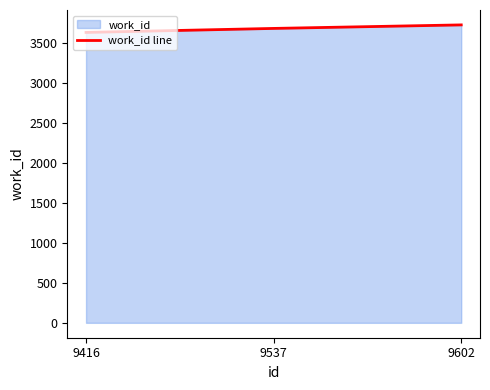

What is the minimum value shown in the chart?

3626